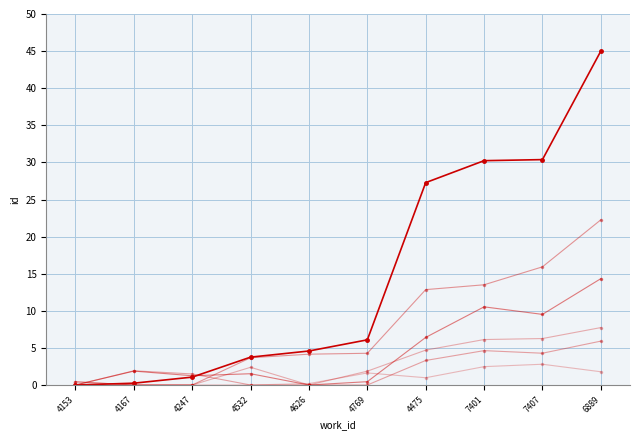

The value of id_var5 at 4769 is 2.8. True or false?

False